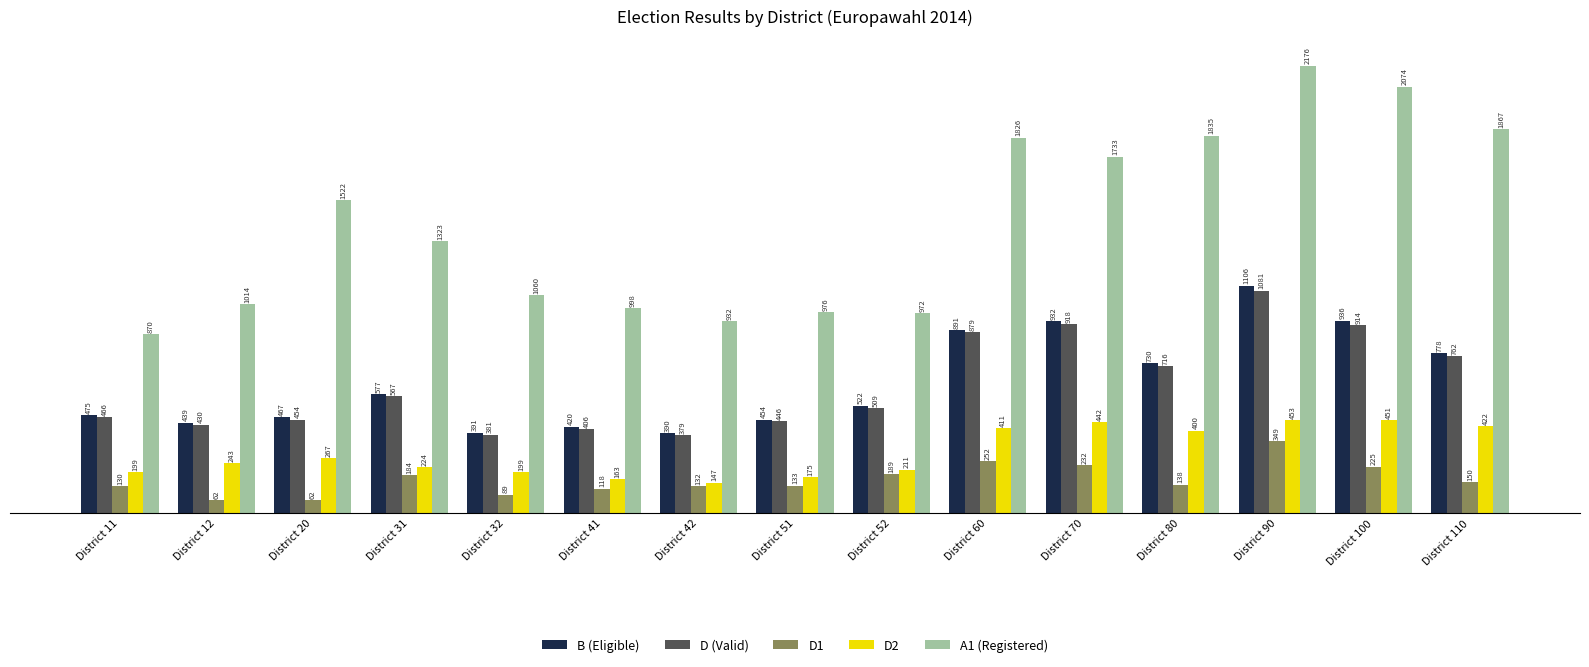

Which series has the largest total across all categories?

A1 (Registered)